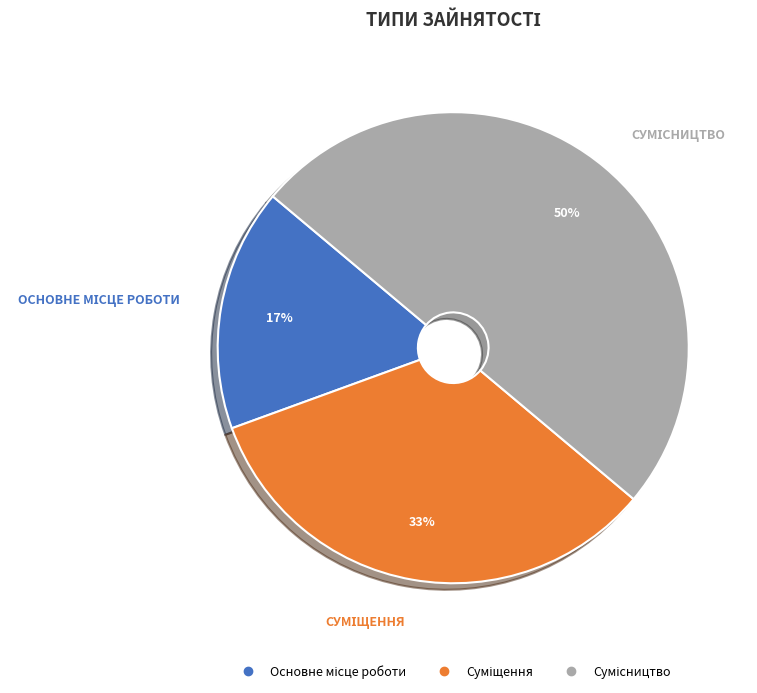

To the nearest percent, what is the average slice percentage?

33%